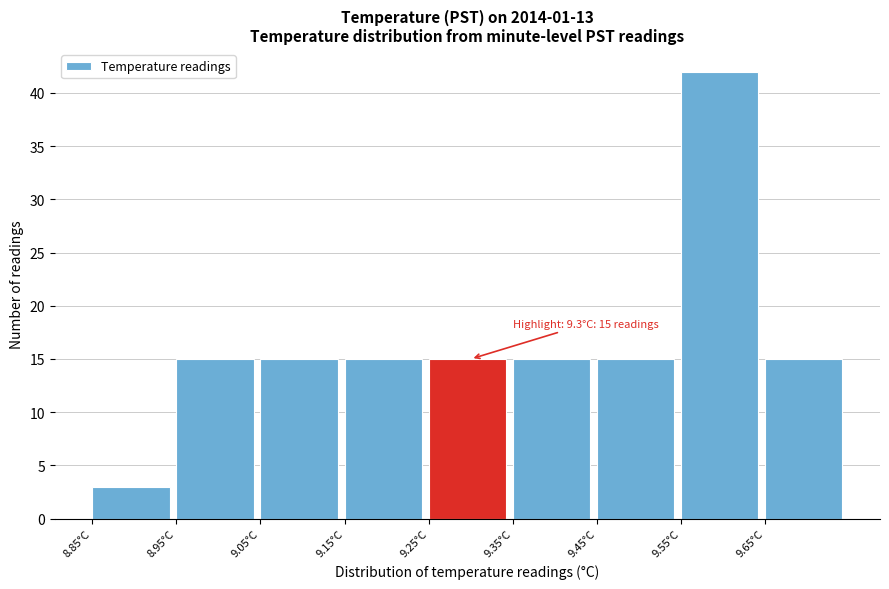

Which range on the x-axis has the tallest bar?

9.55 to 9.65